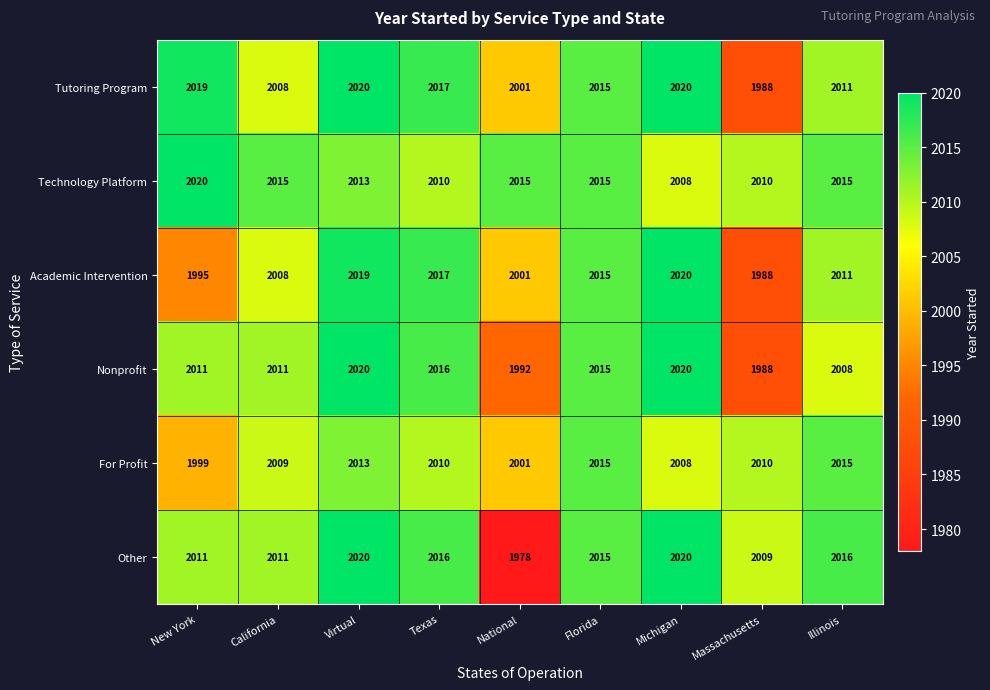

True or false: For Profit has a value of 1999 at New York.

True